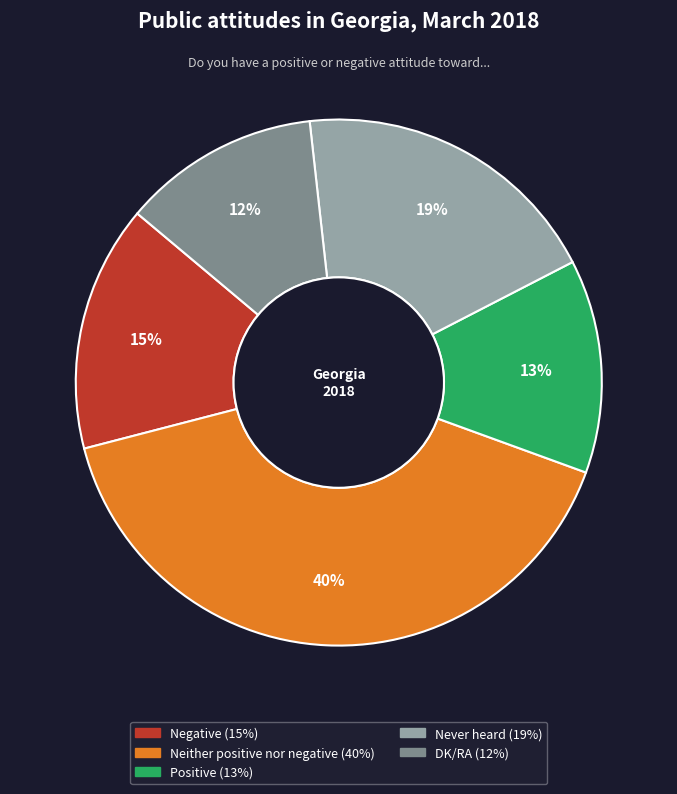

Which slice is the largest?

Neither positive nor negative